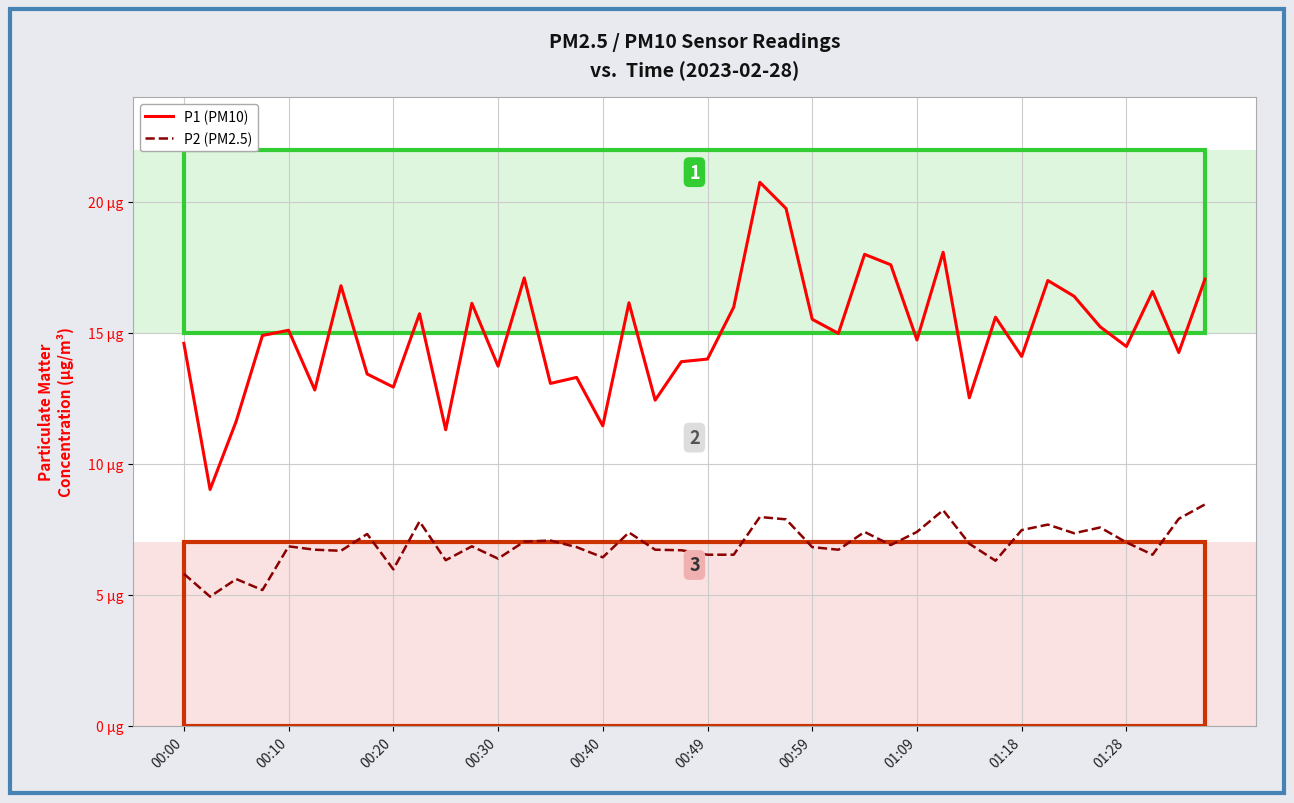

Does the chart have visible grid lines?

Yes